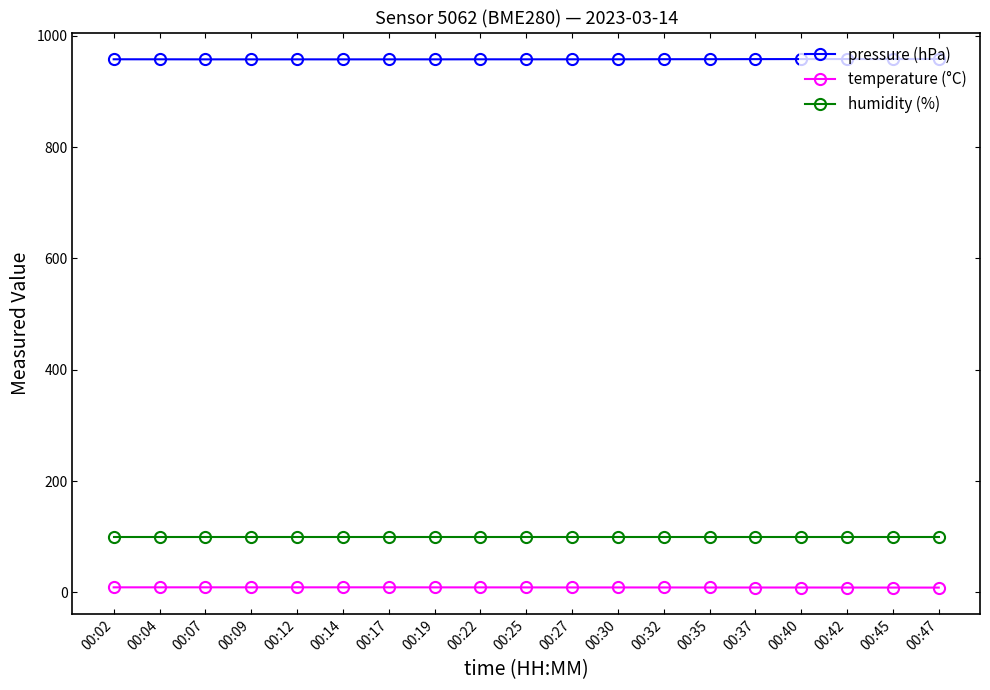

Rank the series by their maximum value, from lowest to highest.

temperature (°C), humidity (%), pressure (hPa)